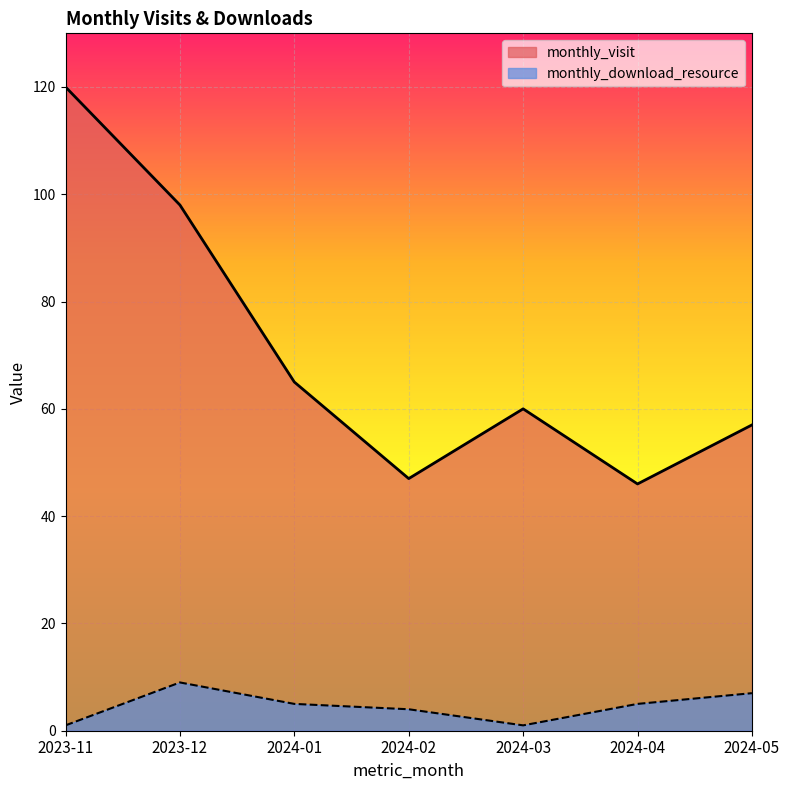

What is the value of the monthly_download_resource point at the 3rd from the left?

5